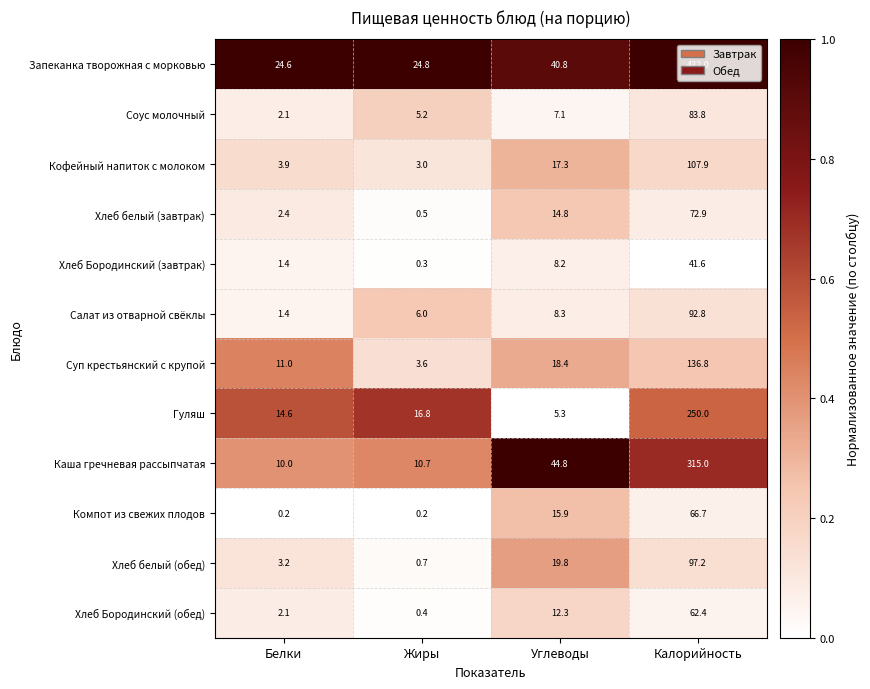

Which series has the widest spread of values?

Запеканка творожная с морковью